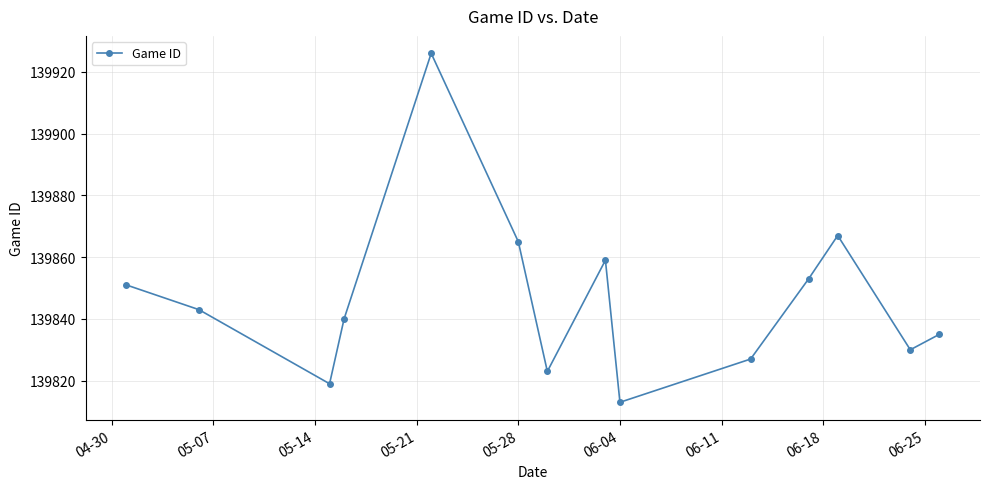

What is the difference between the maximum and second lowest values?

107